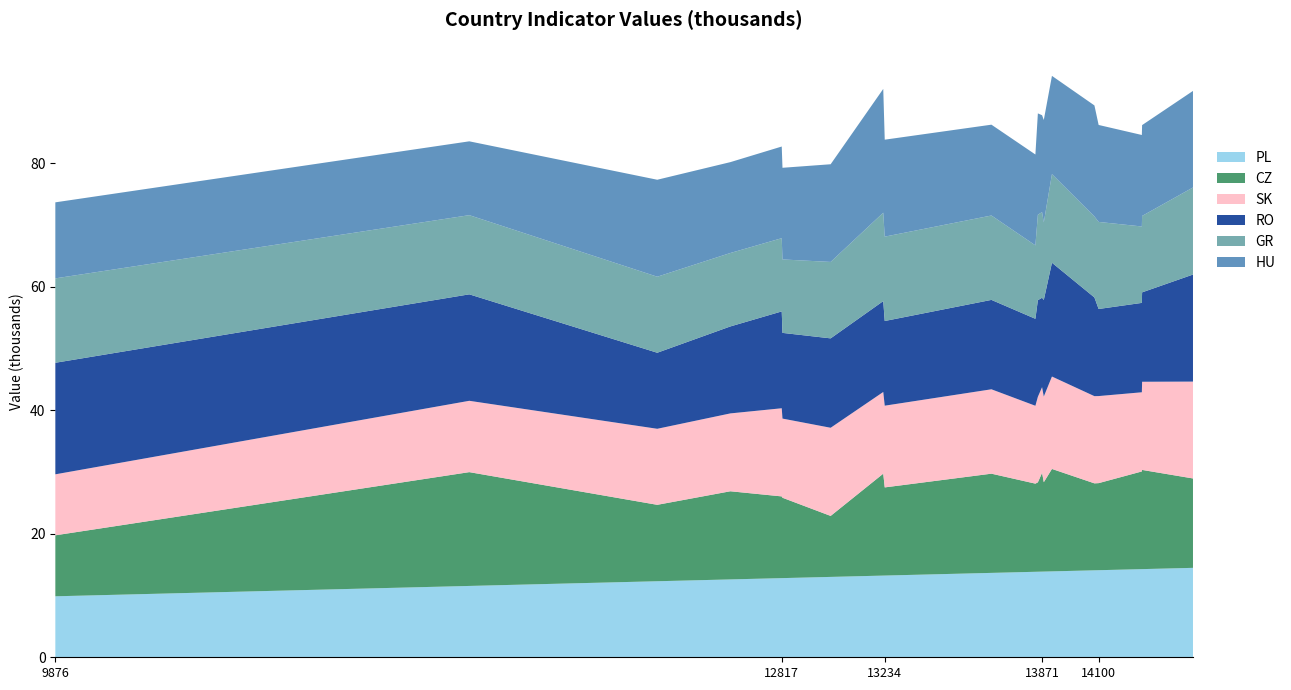

Reading left to right, list all the values displayed in this chart.

PL: 9876	11552	12313	12609	12817	12820	13015	13228	13234	13666	13844	13854	13871	13878	13911	14083	14100	14275	14276	14482
CZ: 9876	18430	12376	14275	13234	13015	9876	16507	14275	16066	14275	14476	15999	14476	16590	14083	14100	15819	16066	14476
SK: 9876	11552	12313	12609	14275	12820	14276	13228	13234	13666	12609	13854	13871	13871	14963	14120	14100	12820	14276	15686
RO: 18065	17241	12313	14083	15683	13878	14477	14715	13713	14476	14083	15639	14482	15639	18430	15983	14100	14475	14476	17333
GR: 13666	12820	12313	11893	11860	11892	12377	14315	13660	13666	11893	13845	13871	12556	14350	13113	14100	12375	12376	14100
HU: 12313	11958	15703	14715	14842	14843	15819	20048	15703	14709	14715	16408	15687	16586	15908	17982	15703	14814	14709	15638